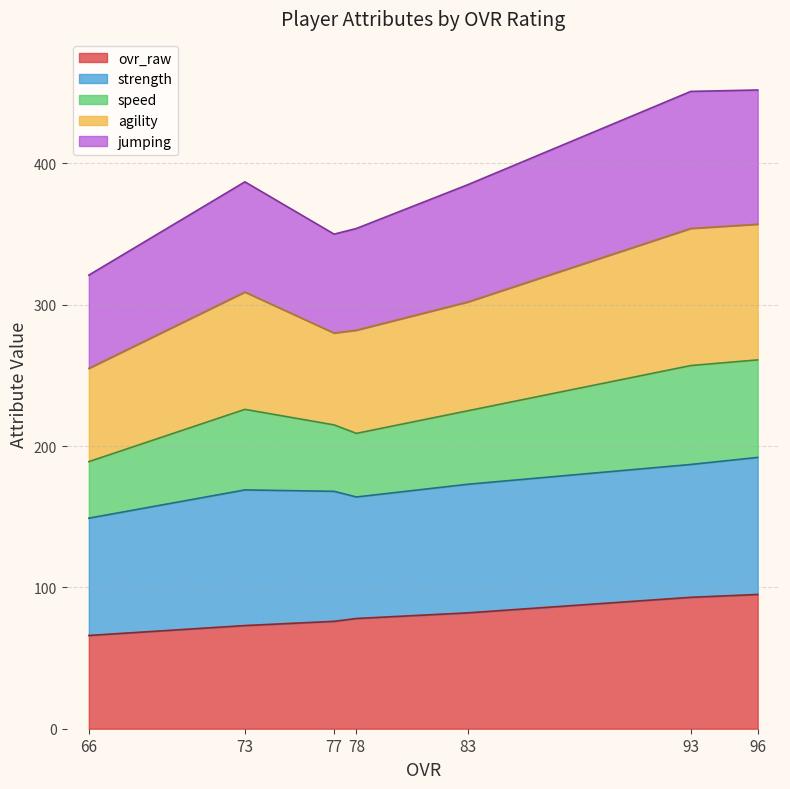

What is the maximum value for ovr_raw?

95